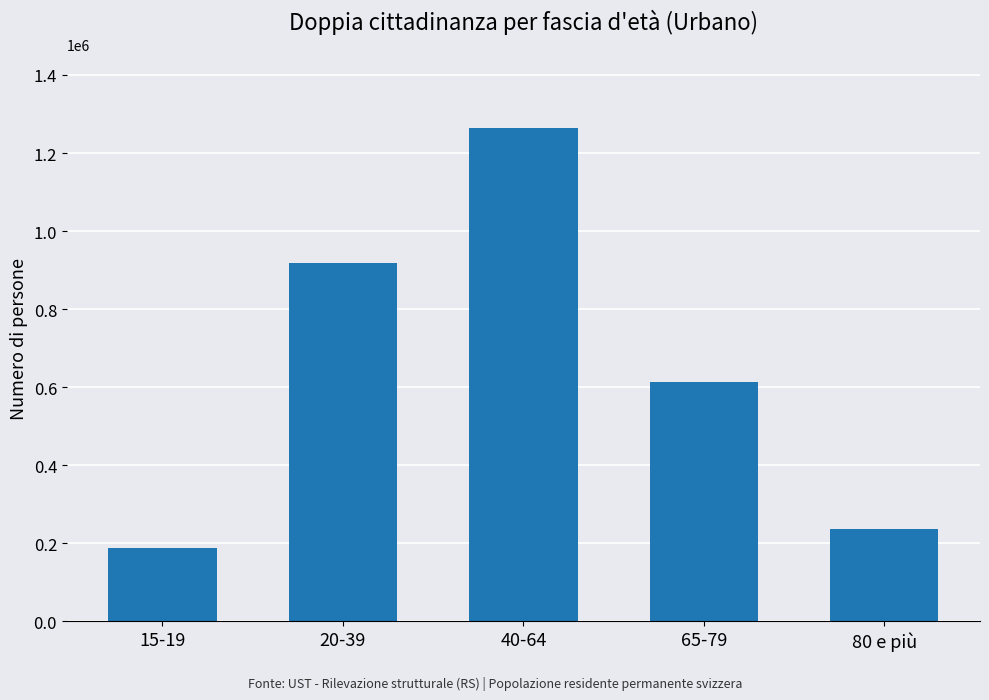

What is the sum of all values?

3220954.0